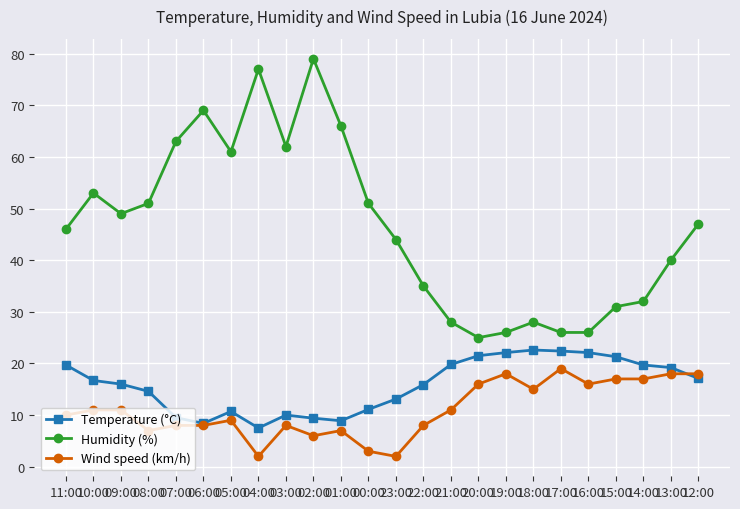

True or false: Humidity (%) has a value of 26.0 at 16:00.

True